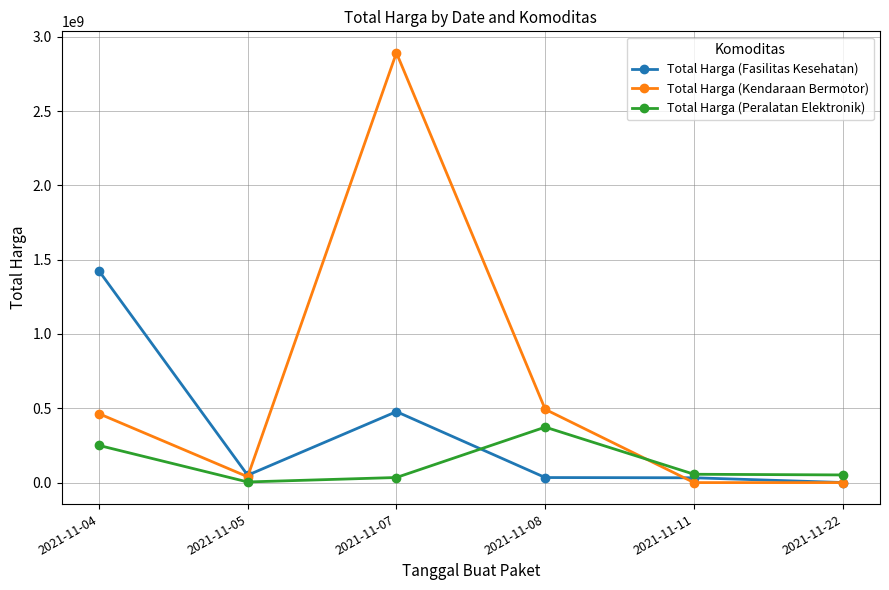

Rank the series by their maximum value, from highest to lowest.

Total Harga (Kendaraan Bermotor), Total Harga (Fasilitas Kesehatan), Total Harga (Peralatan Elektronik)